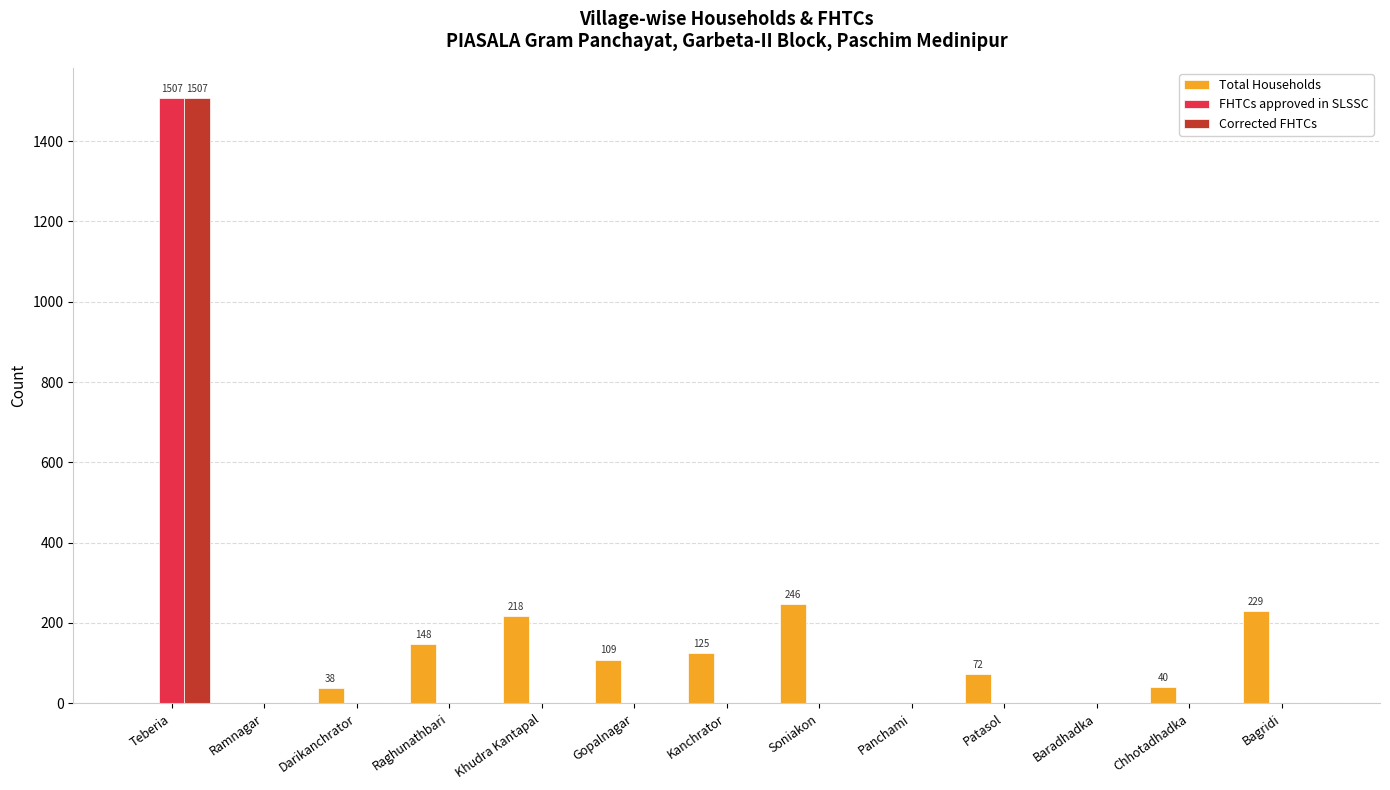

At which category is the sum across all series the highest?

Teberia